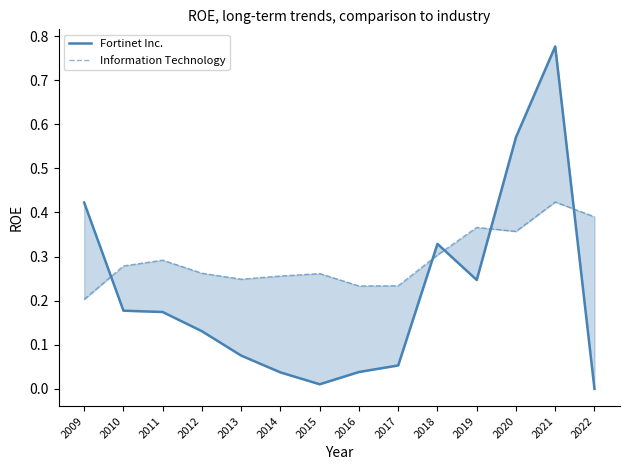

Reading right to left, transcribe all the data shown in this chart.

Fortinet Inc.: 2022=0.0	2021=0.8	2020=0.6	2019=0.2	2018=0.3	2017=0.1	2016=0.0	2015=0.0	2014=0.0	2013=0.1	2012=0.1	2011=0.2	2010=0.2	2009=0.4
Information Technology: 2022=0.4	2021=0.4	2020=0.4	2019=0.4	2018=0.3	2017=0.2	2016=0.2	2015=0.3	2014=0.3	2013=0.2	2012=0.3	2011=0.3	2010=0.3	2009=0.2